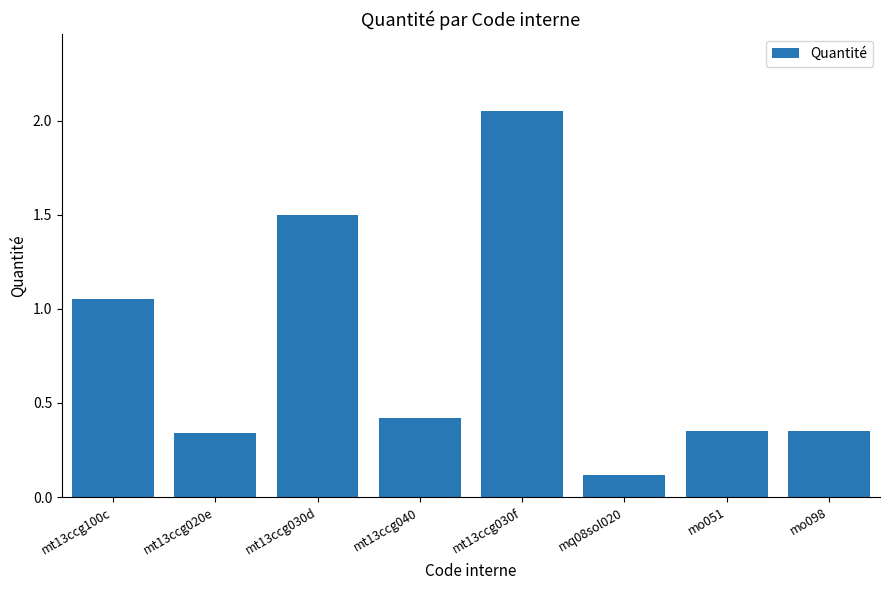

What is the change in value from mt13ccg030f to mo051?

-1.7